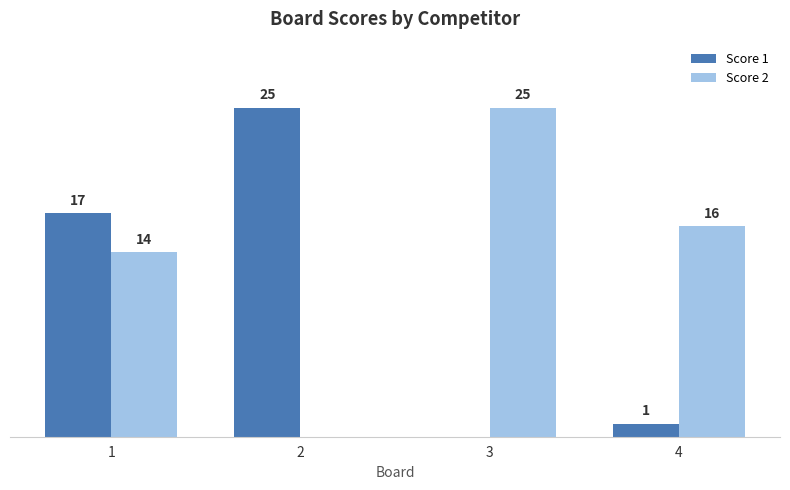

Which series has the largest total across all categories?

Score 2